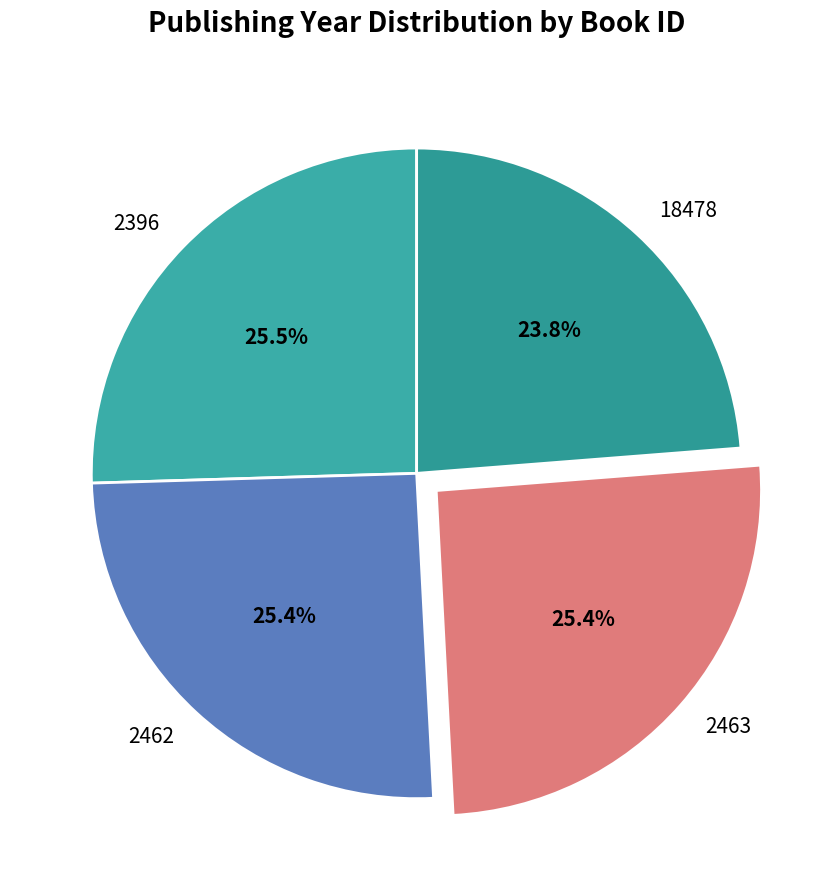

How many segments does this pie chart have?

4